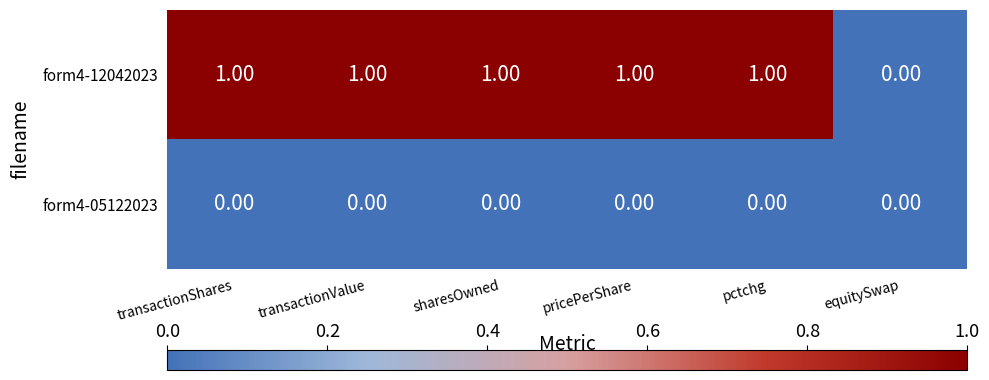

Is the value of form4-12042023 at pricePerShare greater than the value of form4-05122023 at sharesOwned?

Yes